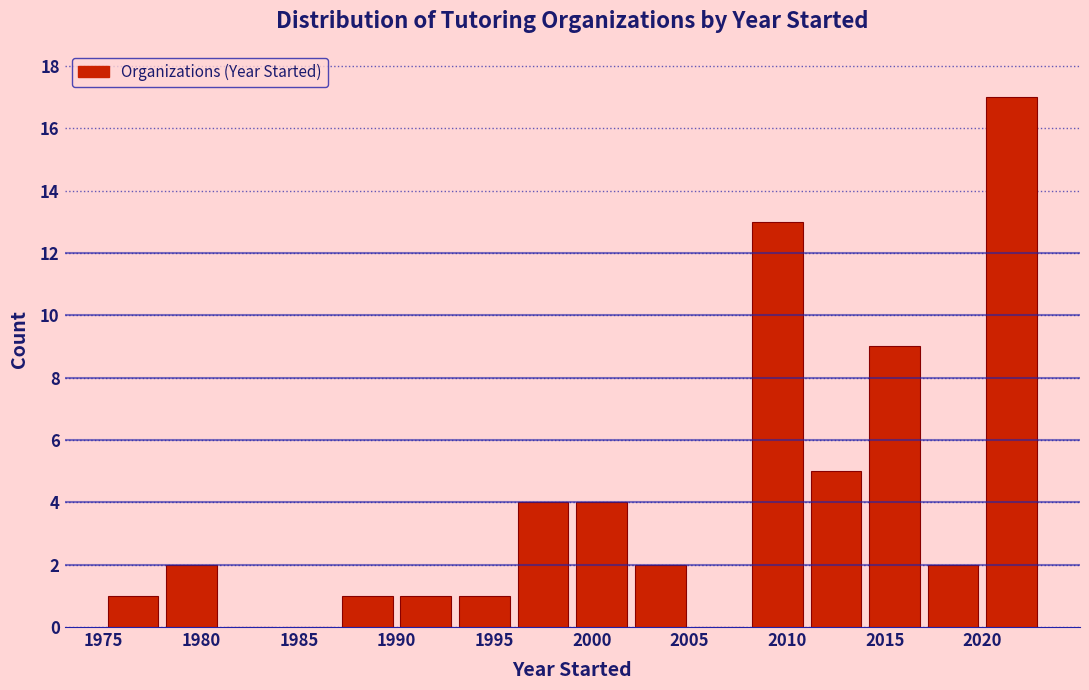

Which range on the x-axis has the tallest bar?

2020 to 2023